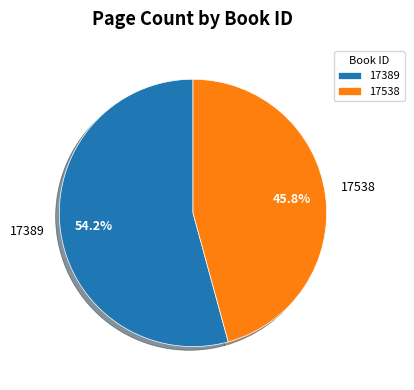

How many slices are in this pie chart?

2